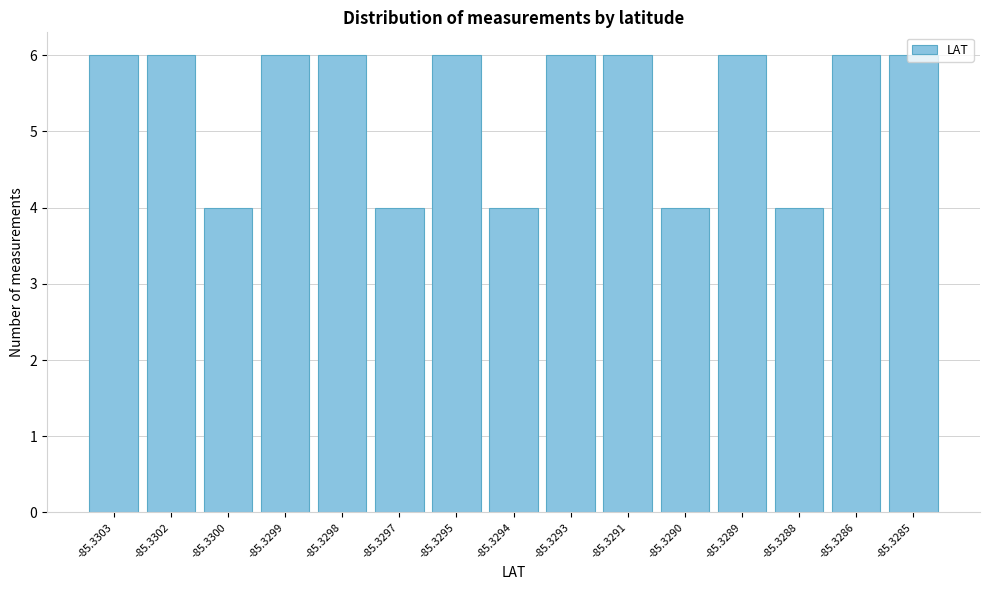

The chart shows a value of 6 at -85.3286. True or false?

True